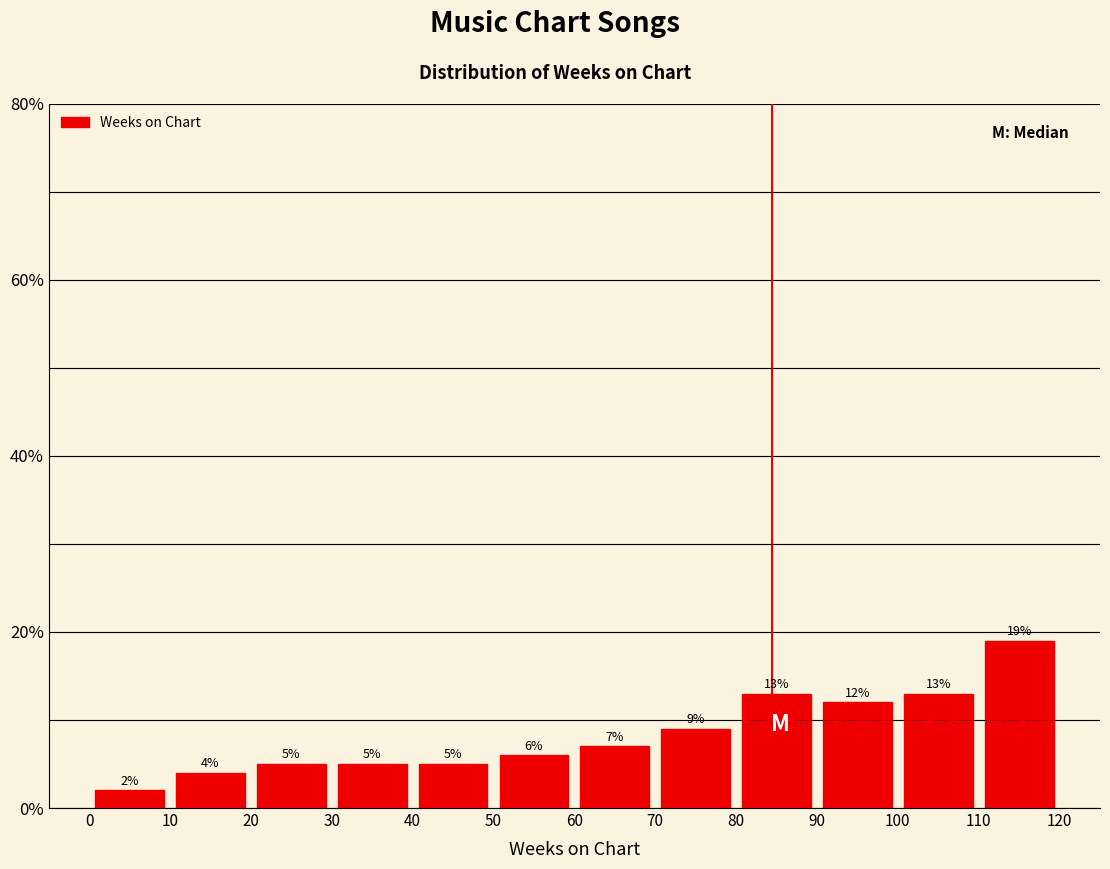

Reading left to right, list every bar in this chart as the range it spans on the x-axis followed by its height.

0 to 10: 2
10 to 20: 4
20 to 30: 5
30 to 40: 5
40 to 50: 5
50 to 60: 6
60 to 70: 7
70 to 80: 9
80 to 90: 13
90 to 100: 12
100 to 110: 13
110 to 120: 19